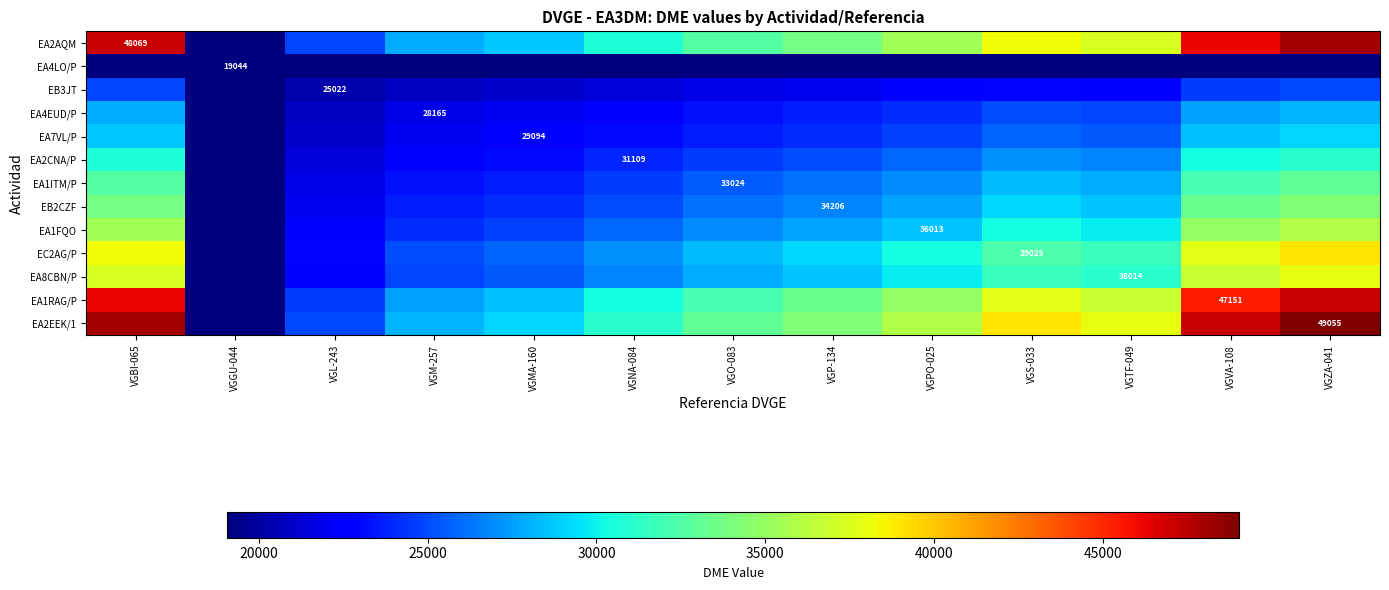

What is the spread (max minus min) of values at VGS-033?

19979.7